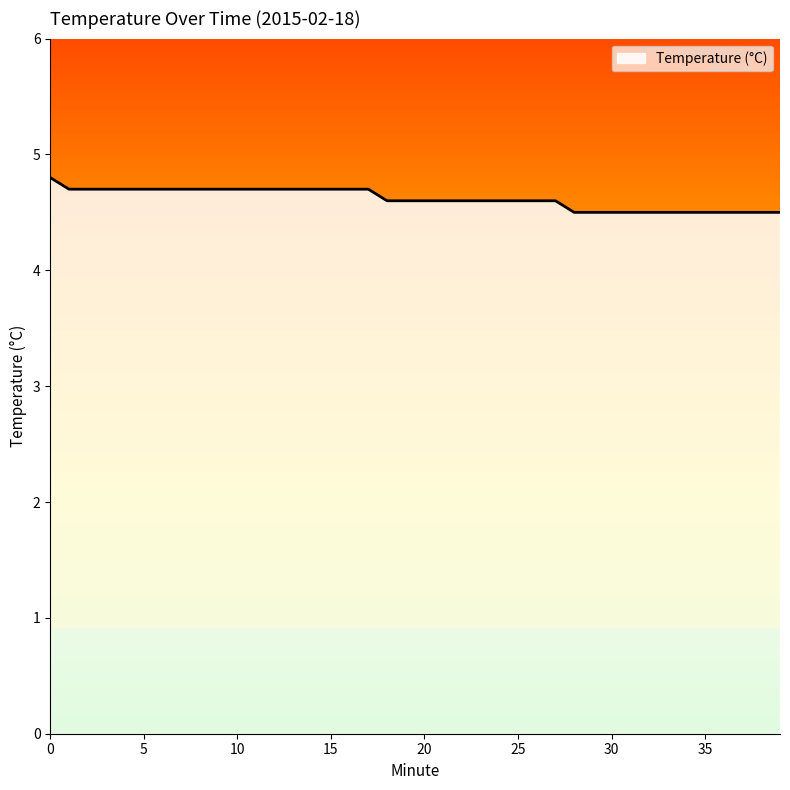

What is the minimum value shown in the chart?

4.5